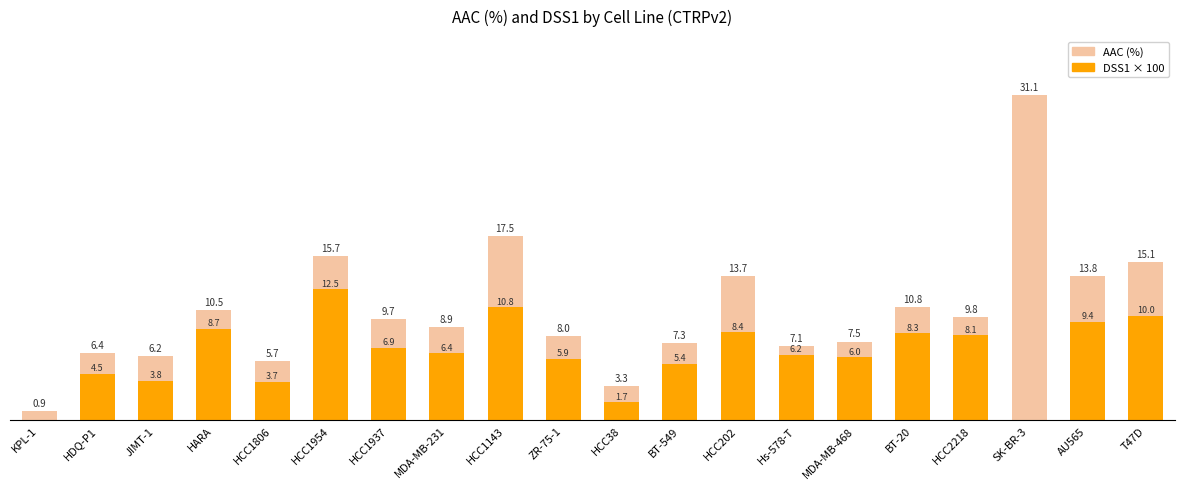

What is the label of the 7th bar from the left?

HCC1937